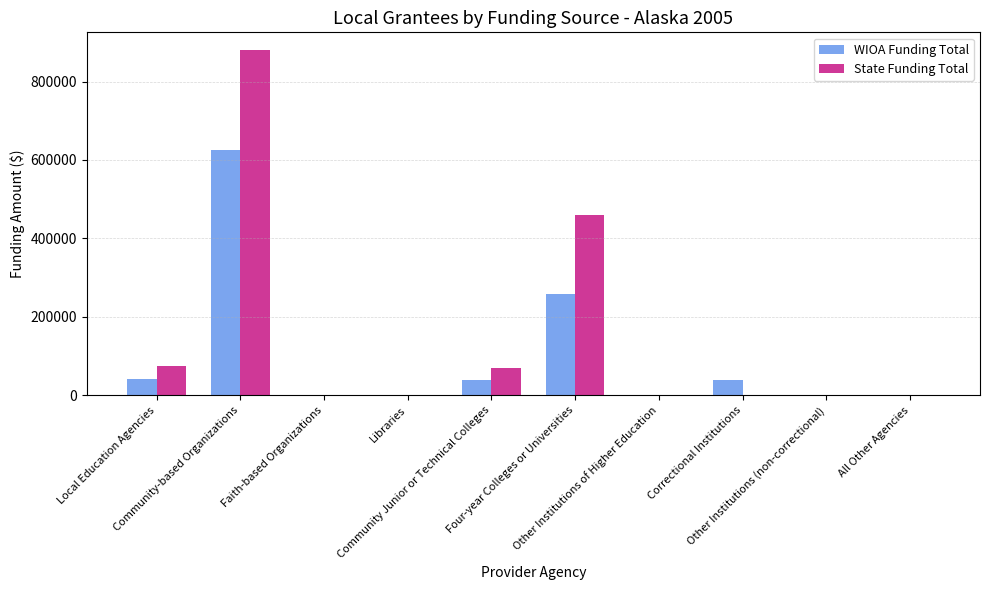

Does the chart contain stacked bars?

No